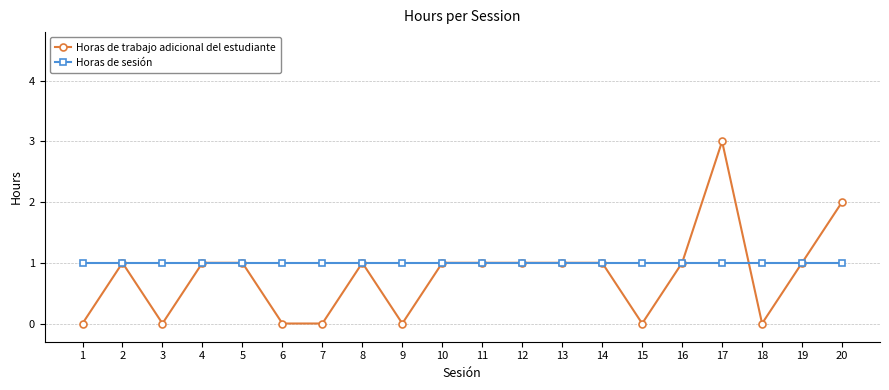

What is the lowest value of the Horas de sesión series?

1